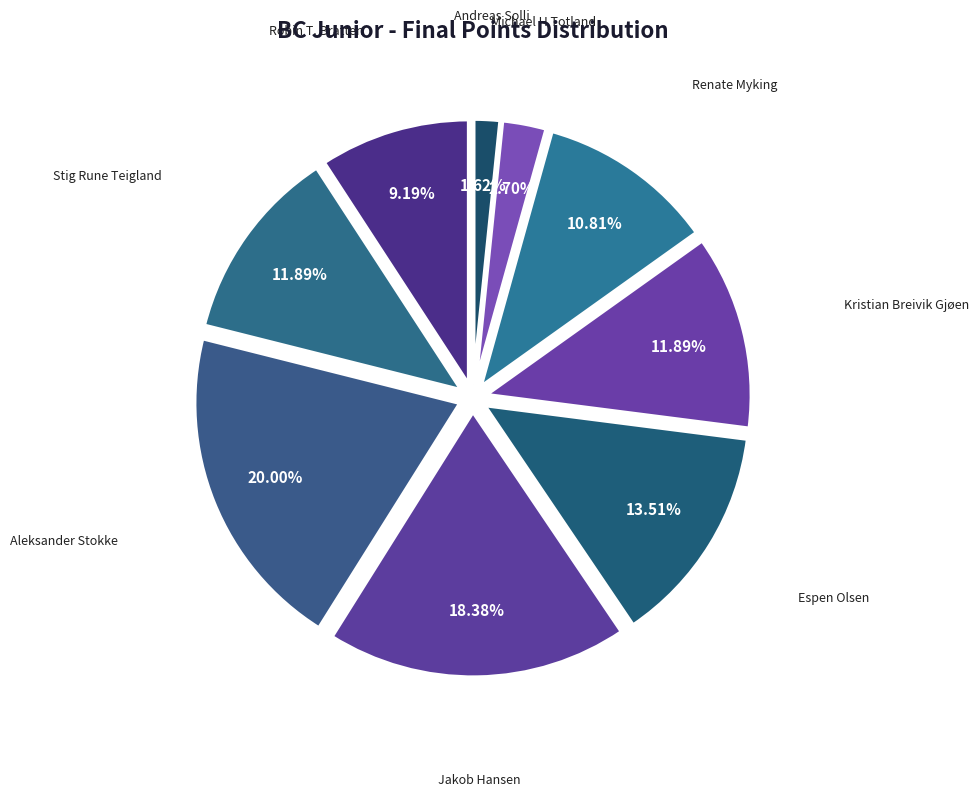

How many slices are in this pie chart?

9